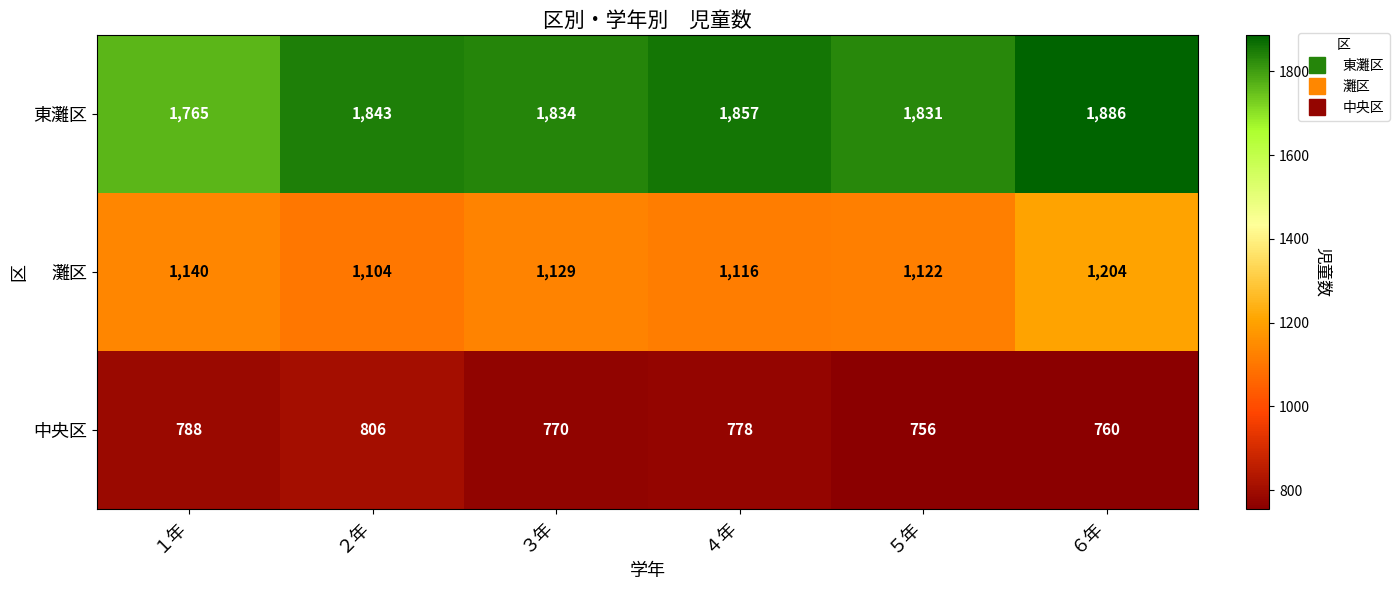

Reading left to right, transcribe all the data shown in this chart.

東灘区: 1765	1843	1834	1857	1831	1886
灘区: 1140	1104	1129	1116	1122	1204
中央区: 788	806	770	778	756	760